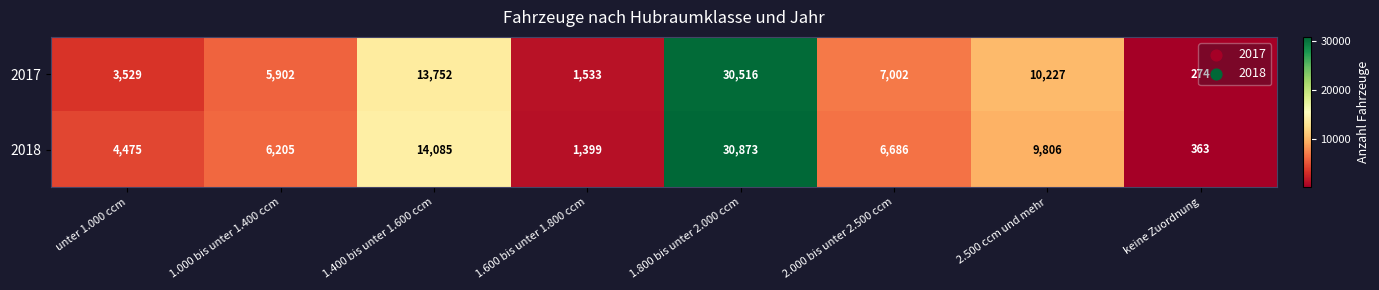

Count the number of data series in this chart.

2